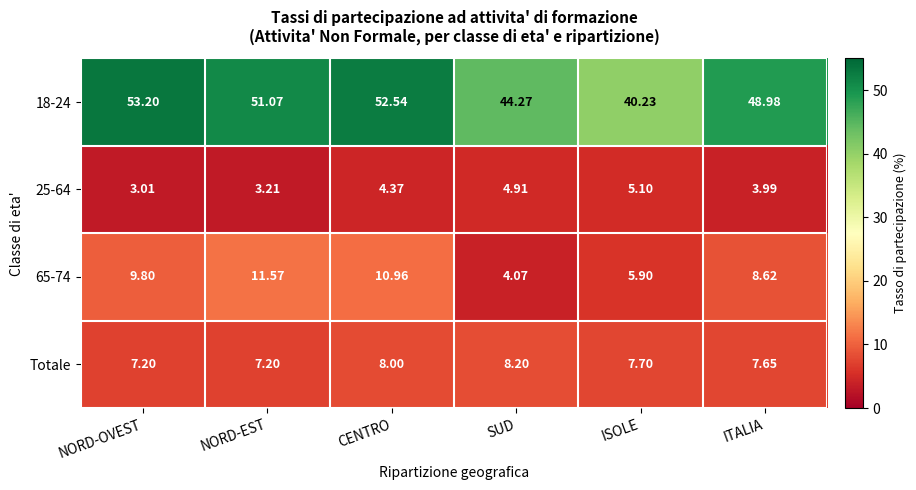

Where does the 65-74 series first go above 9?

NORD-OVEST